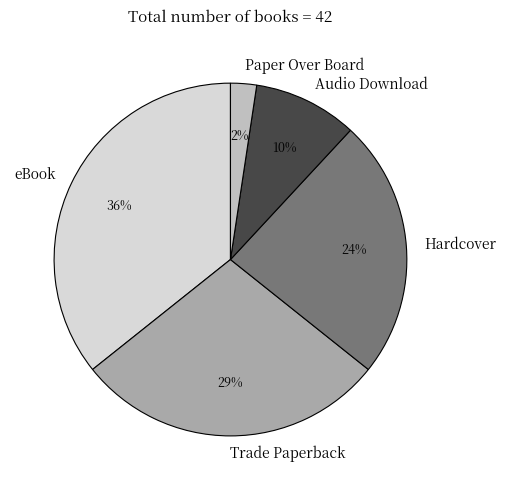

Count the number of slices in the pie.

5